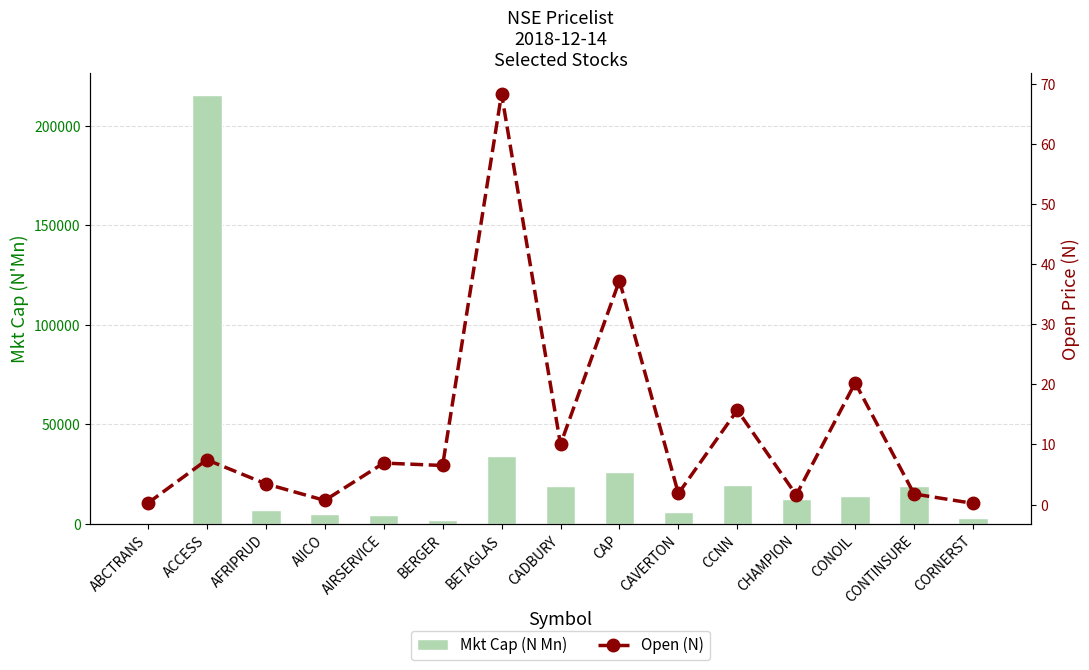

What is the sum of the Open (N) values at CADBURY and AFRIPRUD?

13.4